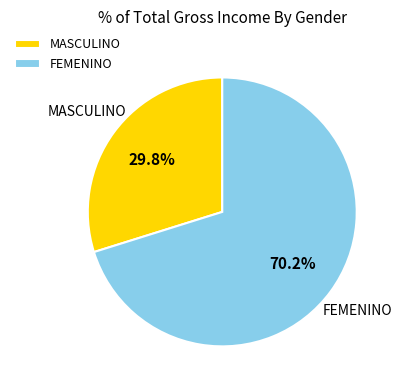

Is it true that MASCULINO is 17% of the pie?

False